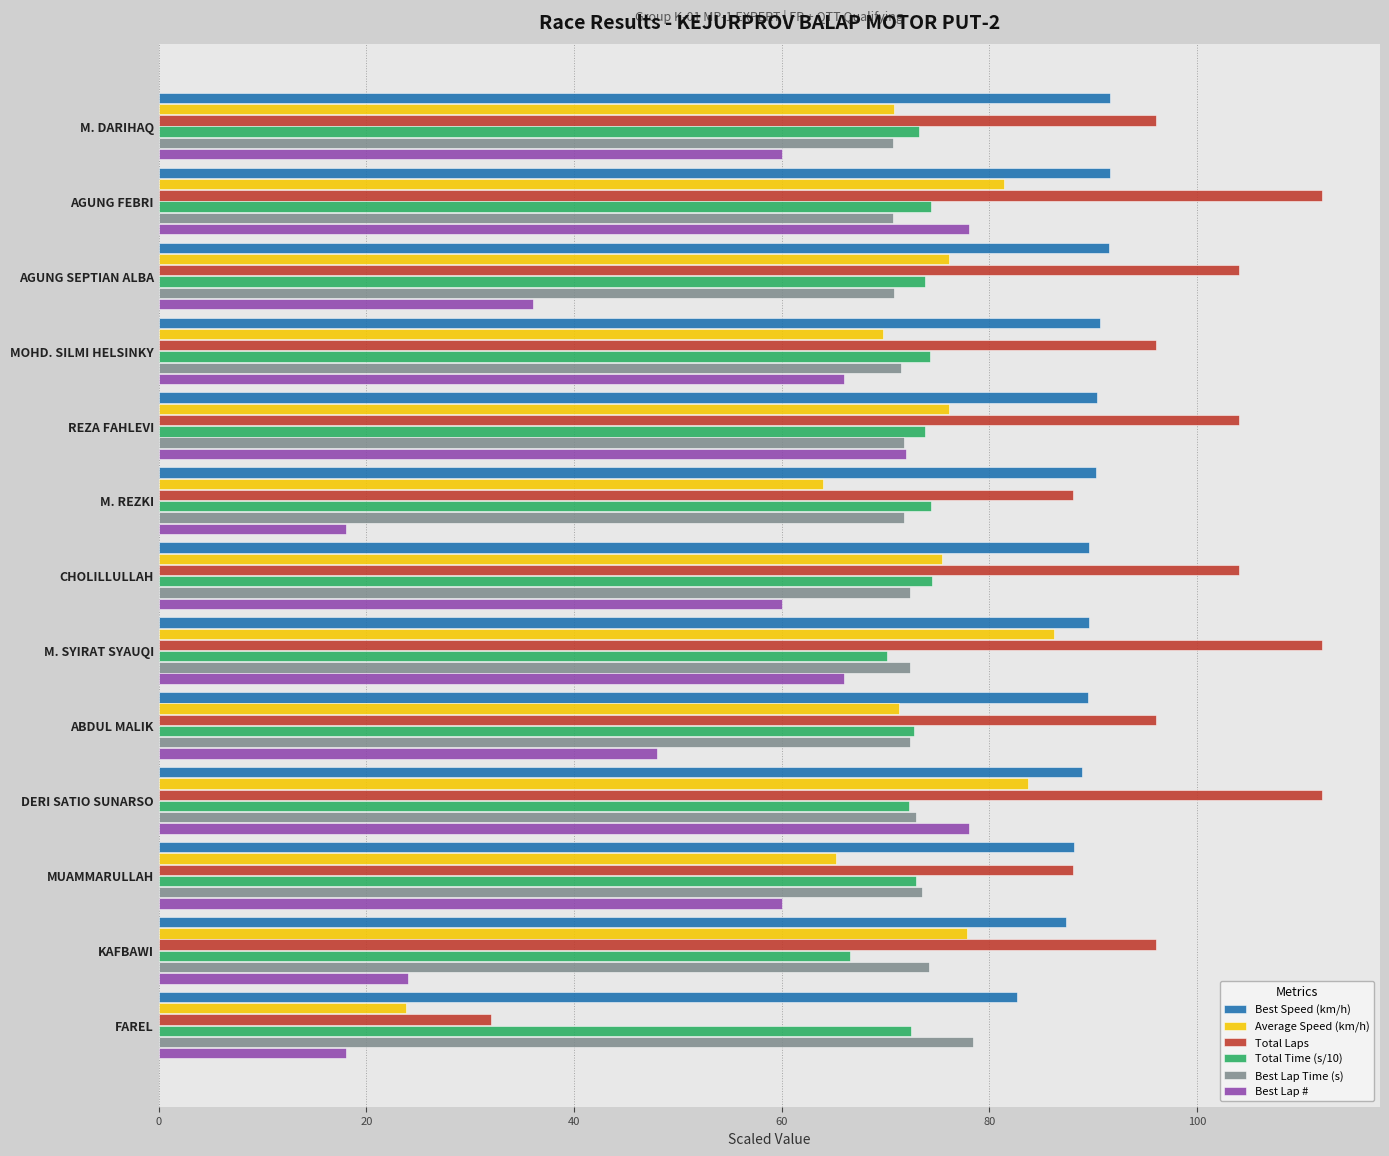

What is the average value of the Best Speed (km/h) series?

89.4